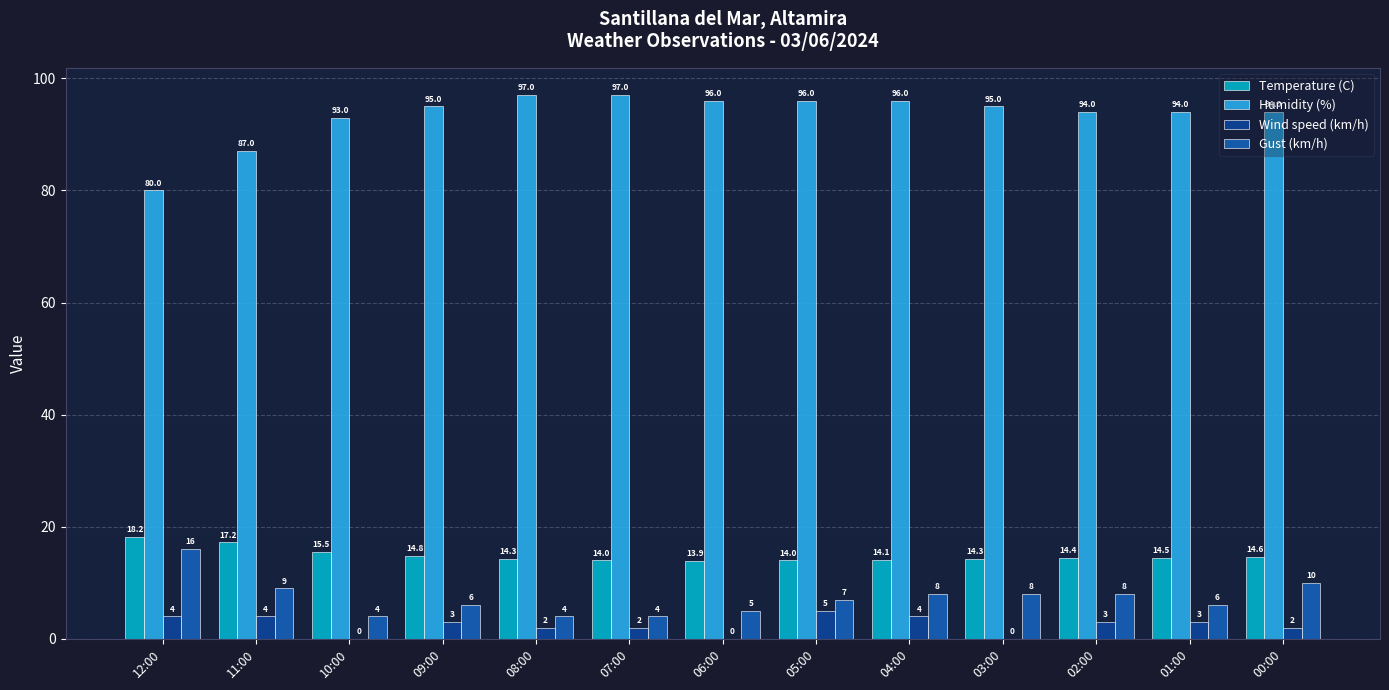

How many data points does each series have?

13